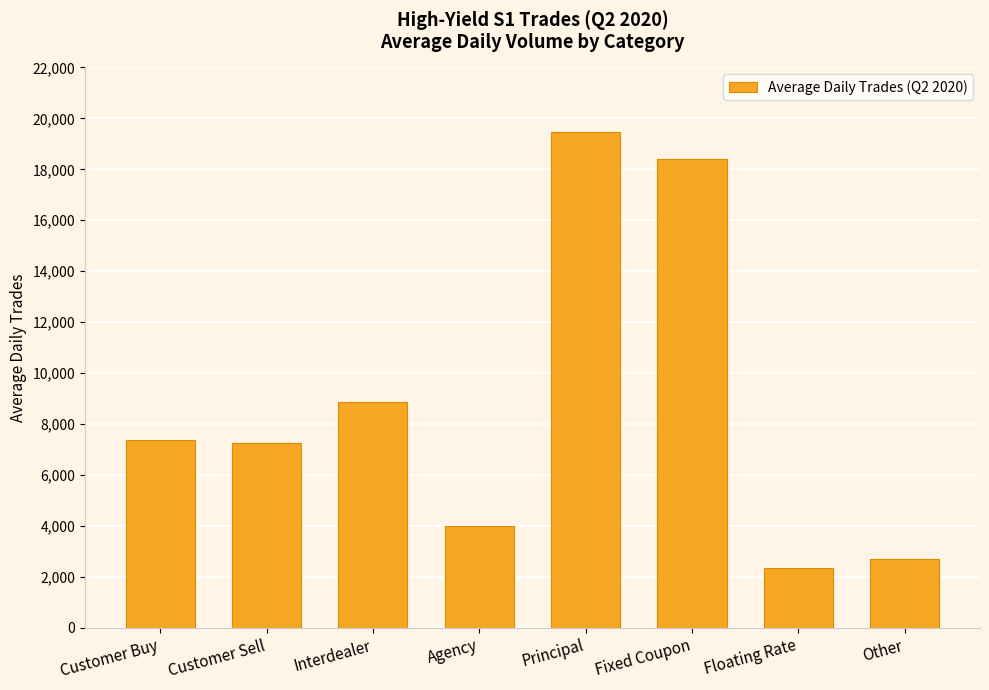

How many bars are there in total?

8